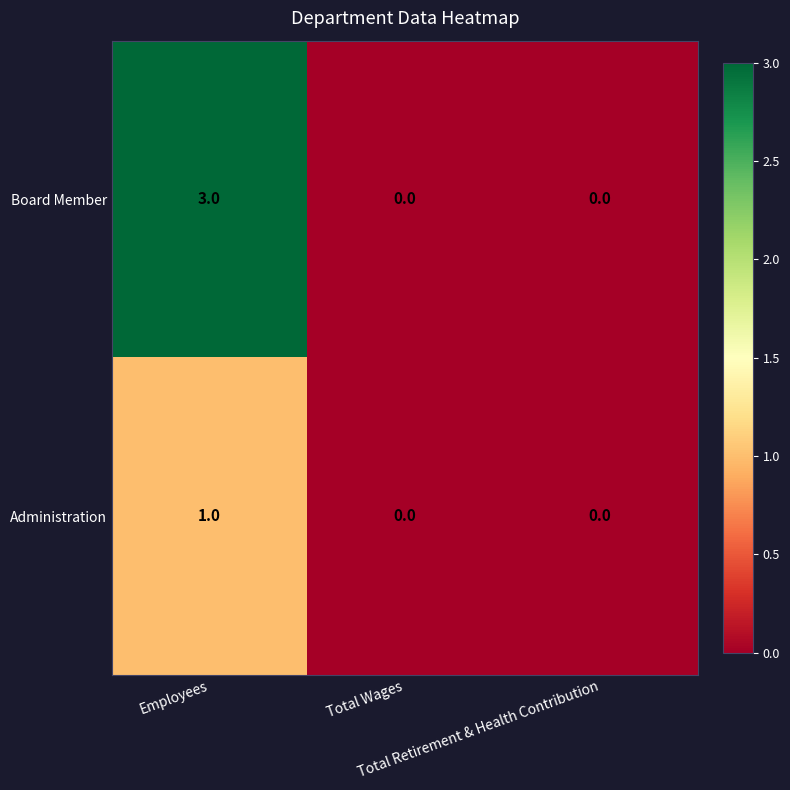

What is the difference between the maximum and second lowest values in the Board Member series?

3